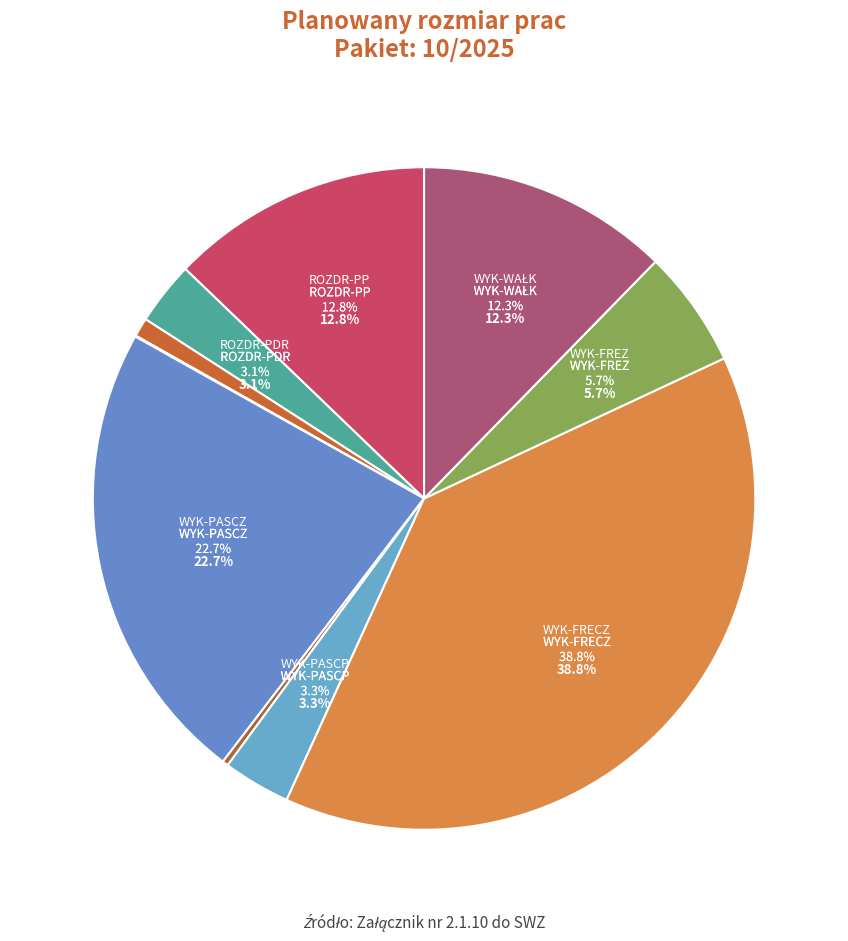

To the nearest percent, what is the combined percentage of ROZDR-PP and WYK-FRECZ?

52%